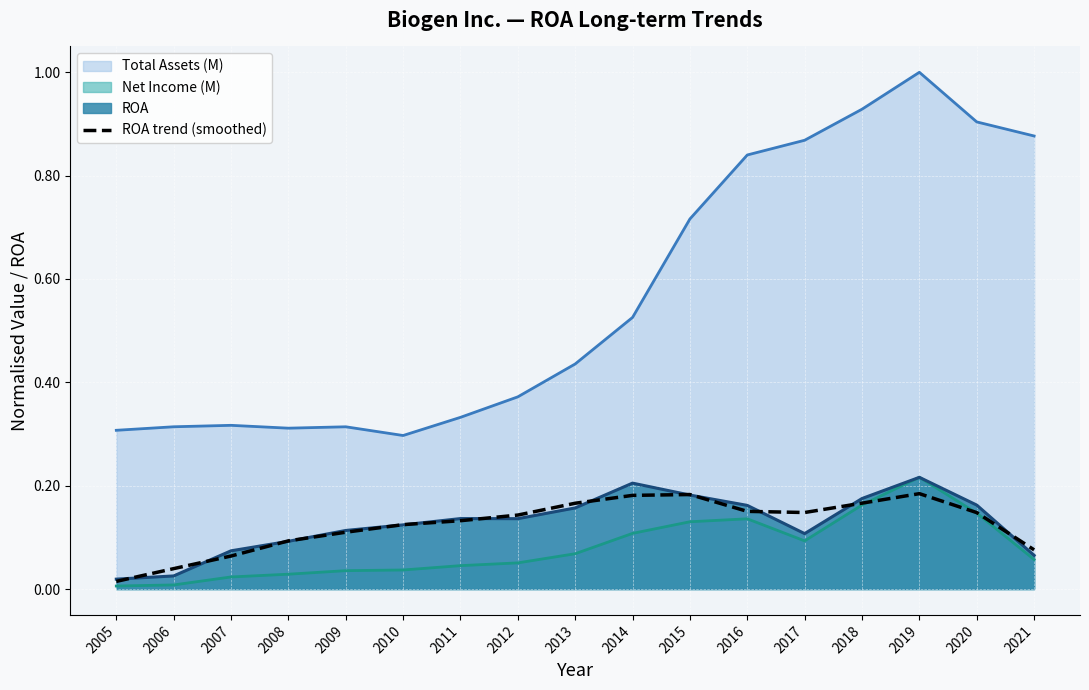

Is the value of ROA trend (smoothed) at 2015 greater than the value of Net Income (M) at 2007?

Yes